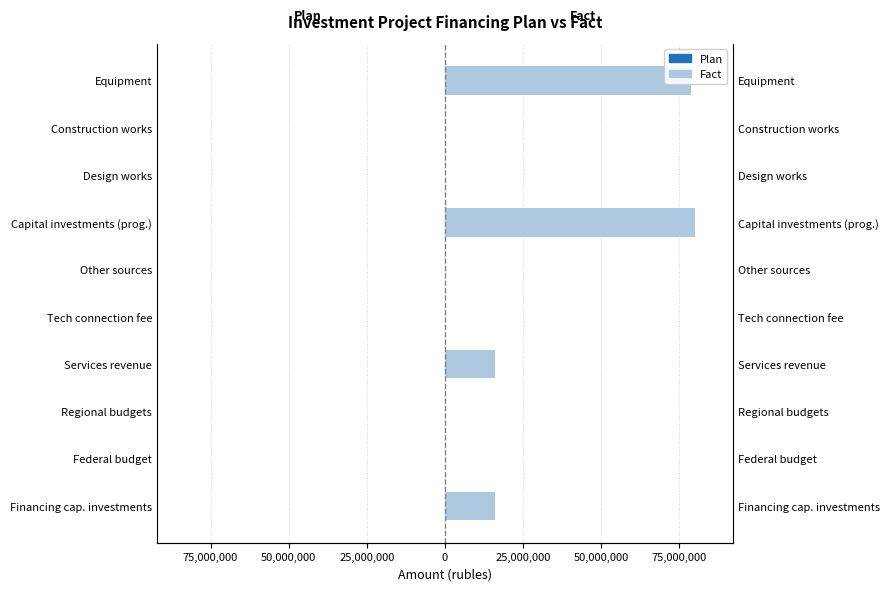

What is the difference between the maximum and second lowest values in the Plan series?

2